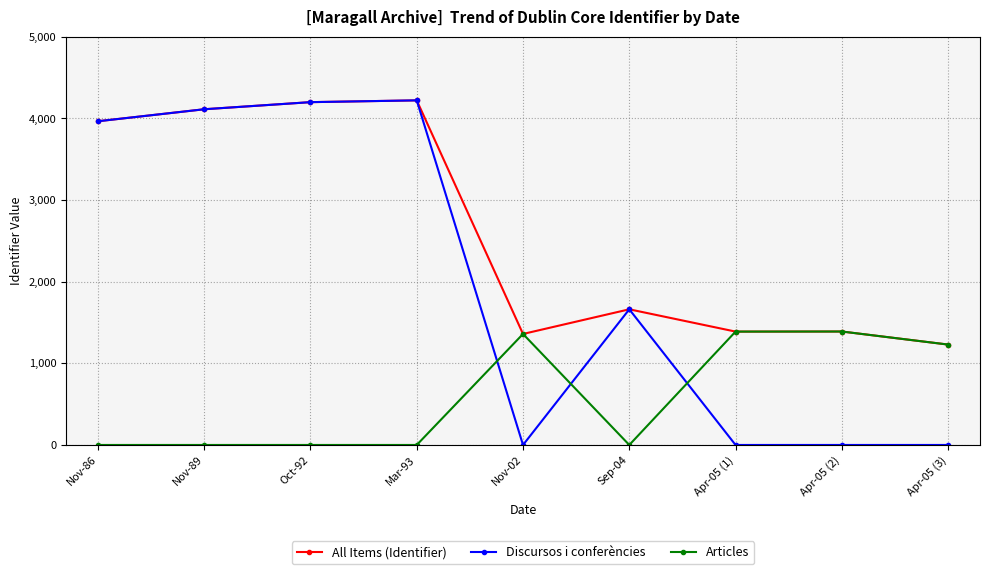

Where do Discursos i conferències and Articles first cross each other?

Mar-93 and Nov-02